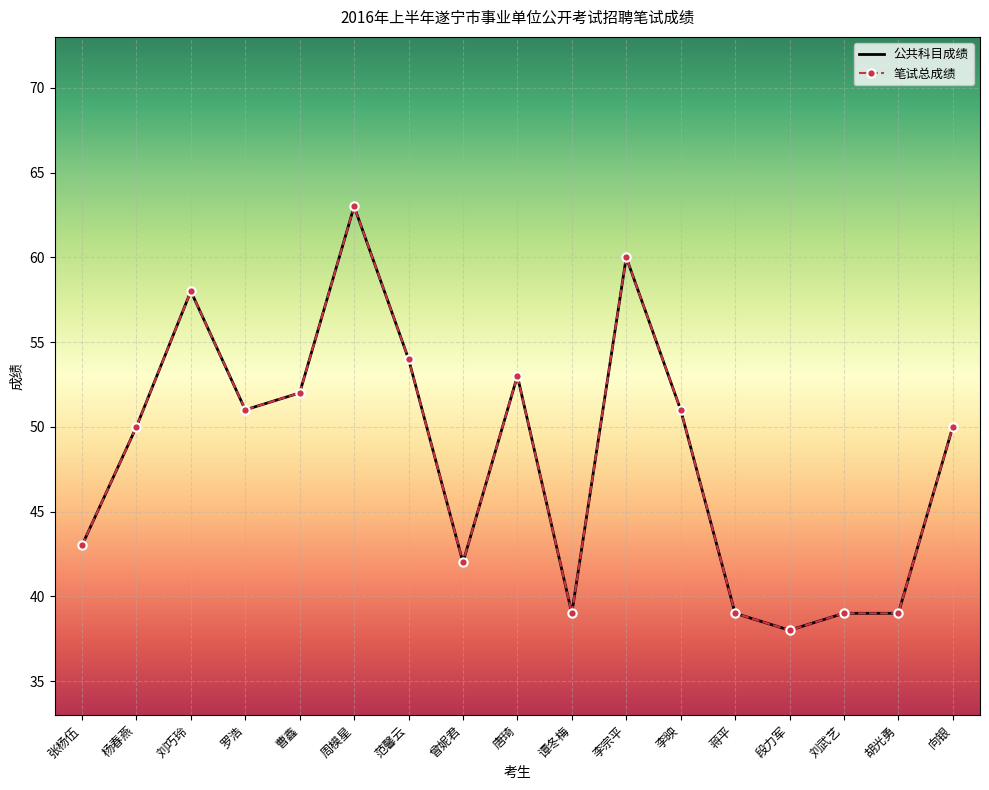

What is the maximum value shown in the chart?

63